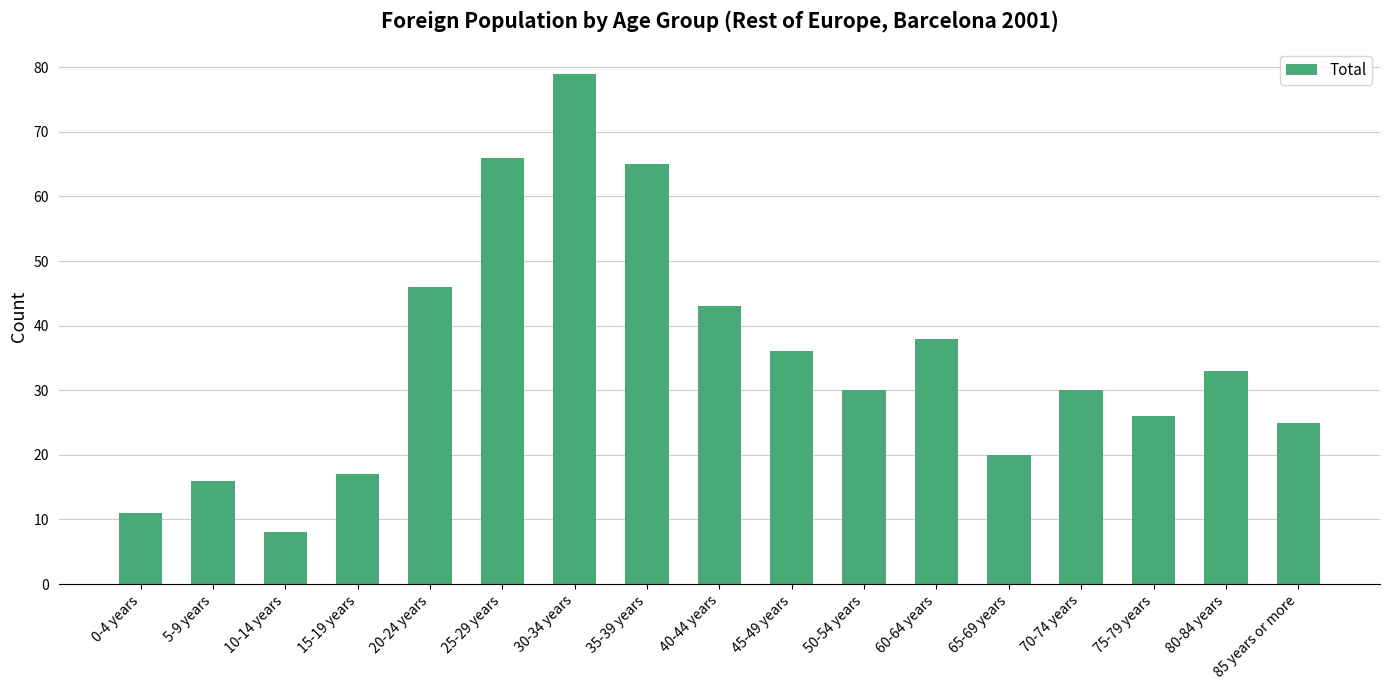

At which category does the chart reach its peak across all series?

30-34 years